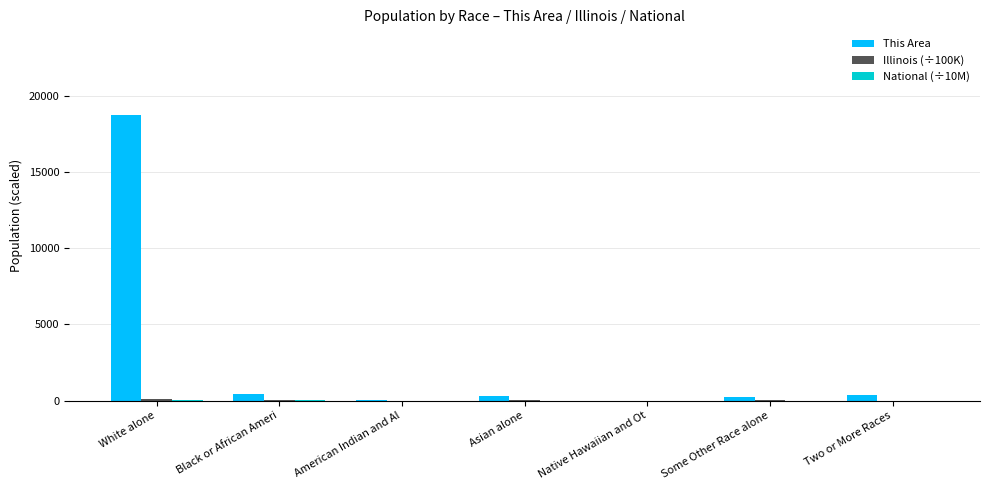

Which category has the highest value across all series?

White alone